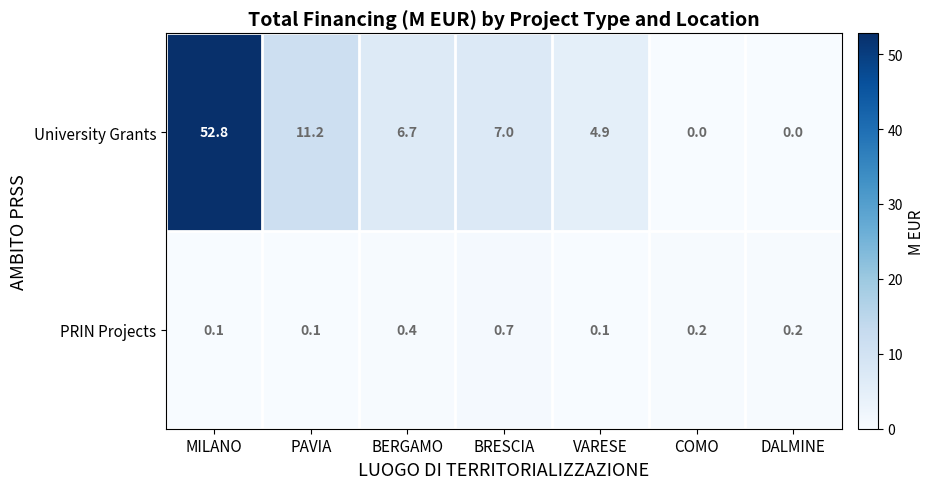

At which label does University Grants first exceed 6?

MILANO